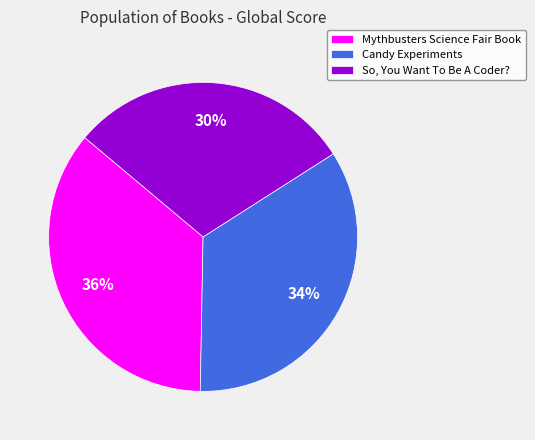

How many segments does this pie chart have?

3